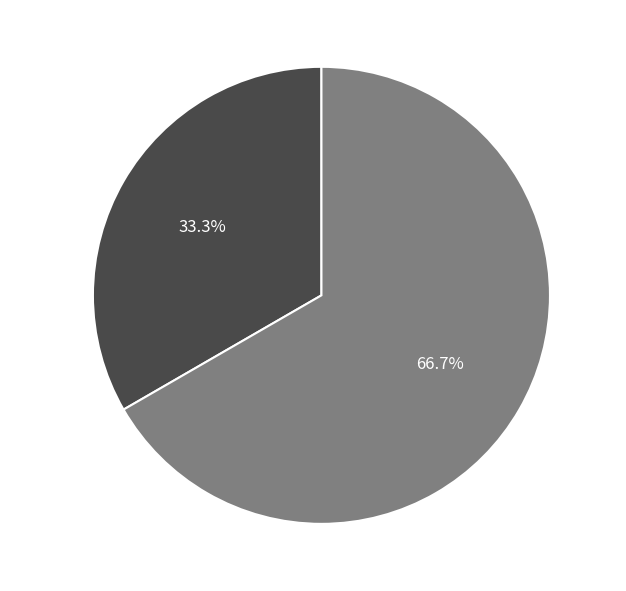

Is there any slice that represents more than half of the pie?

Yes